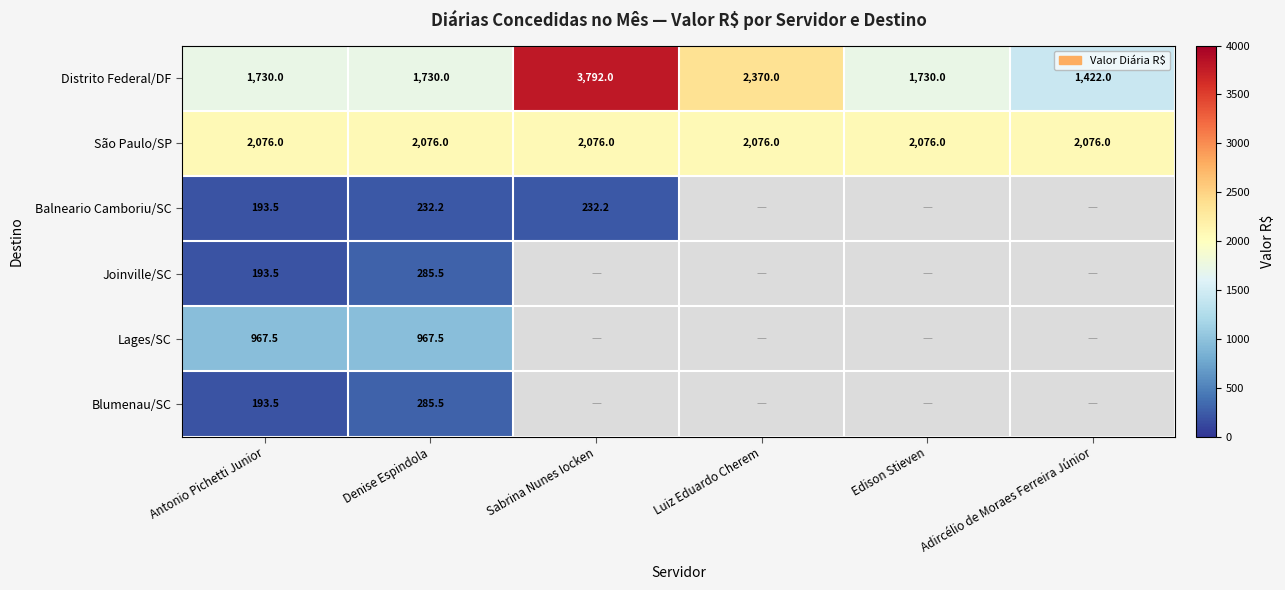

What is the spread (max minus min) of values at Denise Espindola?

1843.8